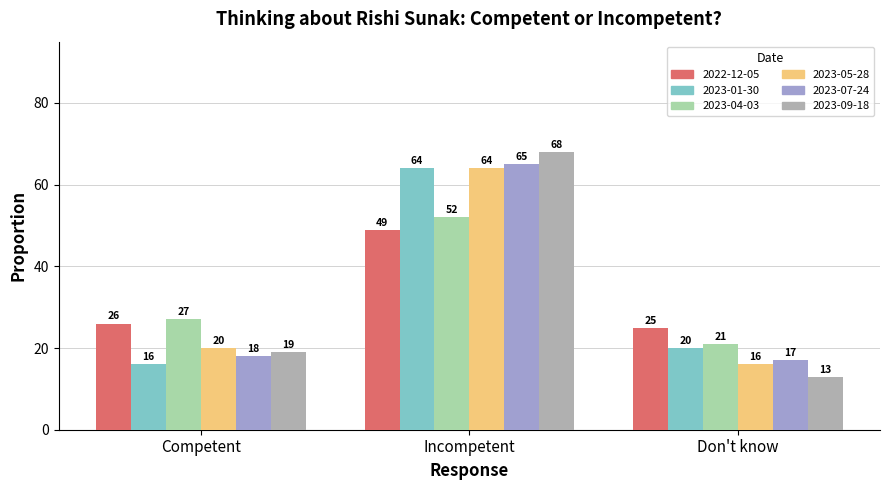

Reading right to left, extract all data points from this chart.

2022-12-05: 25	49	26
2023-01-30: 20	64	16
2023-04-03: 21	52	27
2023-05-28: 16	64	20
2023-07-24: 17	65	18
2023-09-18: 13	68	19